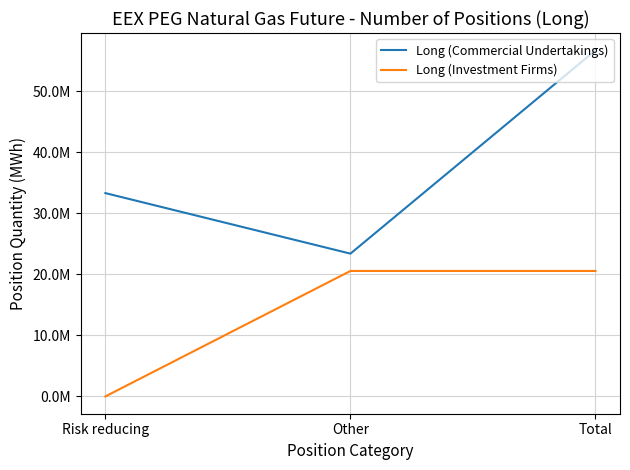

How many Long (Investment Firms) values are between 0 and 20552454?

3